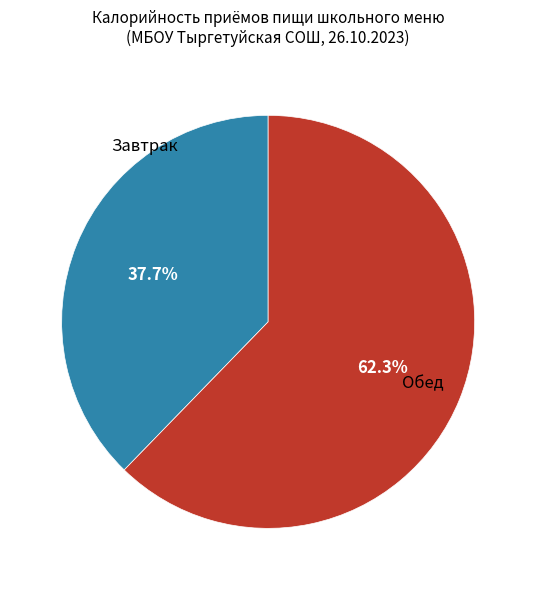

What is the largest slice in the pie chart?

Обед